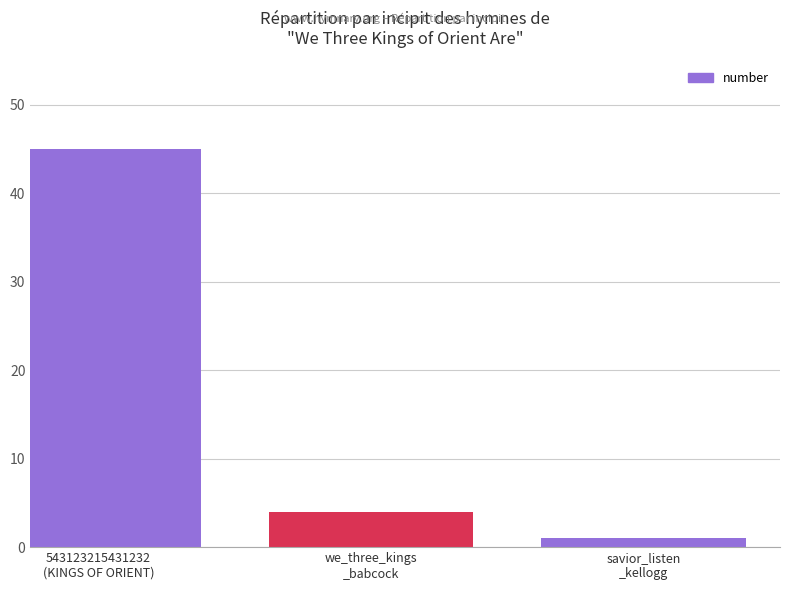

Rank the categories by value from highest to lowest.

543123215431232
(KINGS OF ORIENT), we_three_kings
_babcock, savior_listen
_kellogg